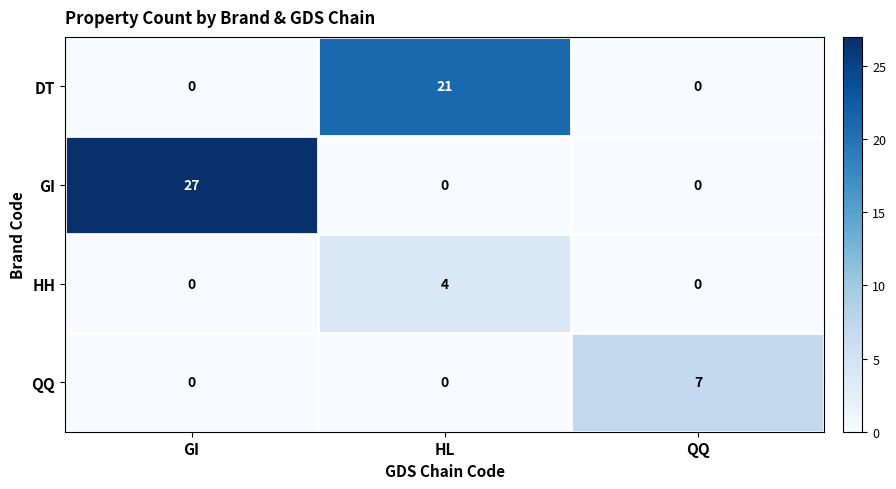

Which series changed the most between GI and HL?

GI